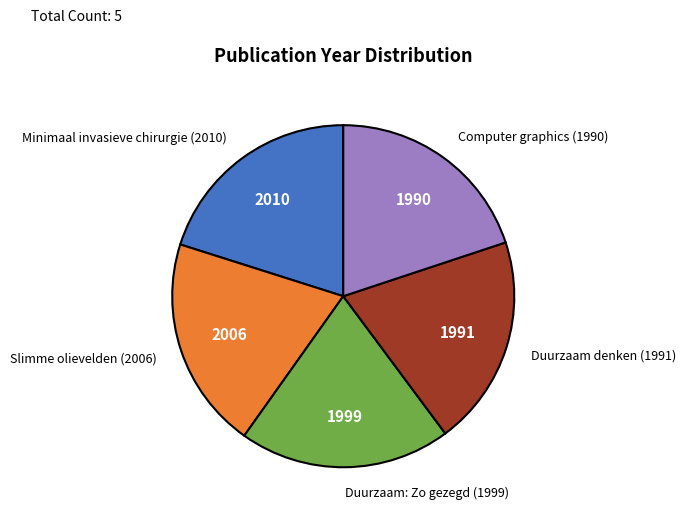

Is the sum of Computer graphics (1990) and Minimaal invasieve chirurgie (2010) greater than half?

No